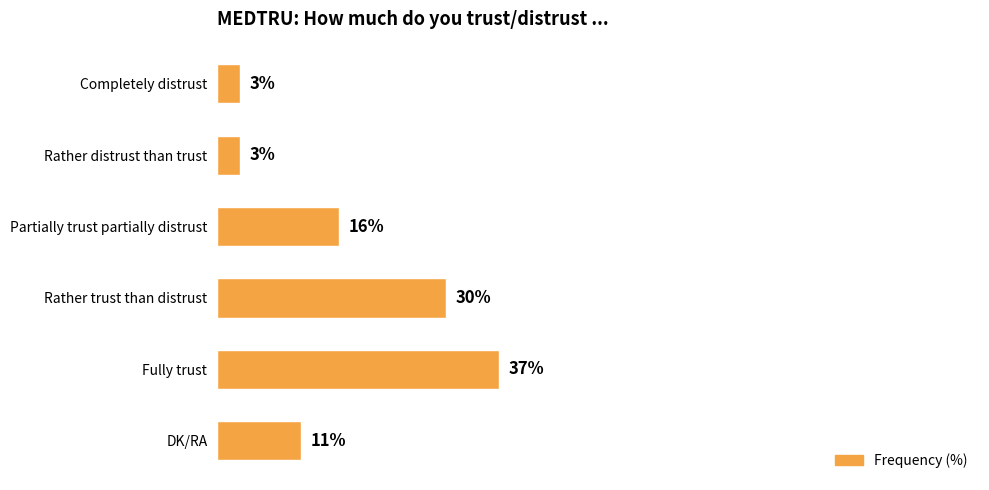

At which label is the value closest to 20?

Partially trust partially distrust